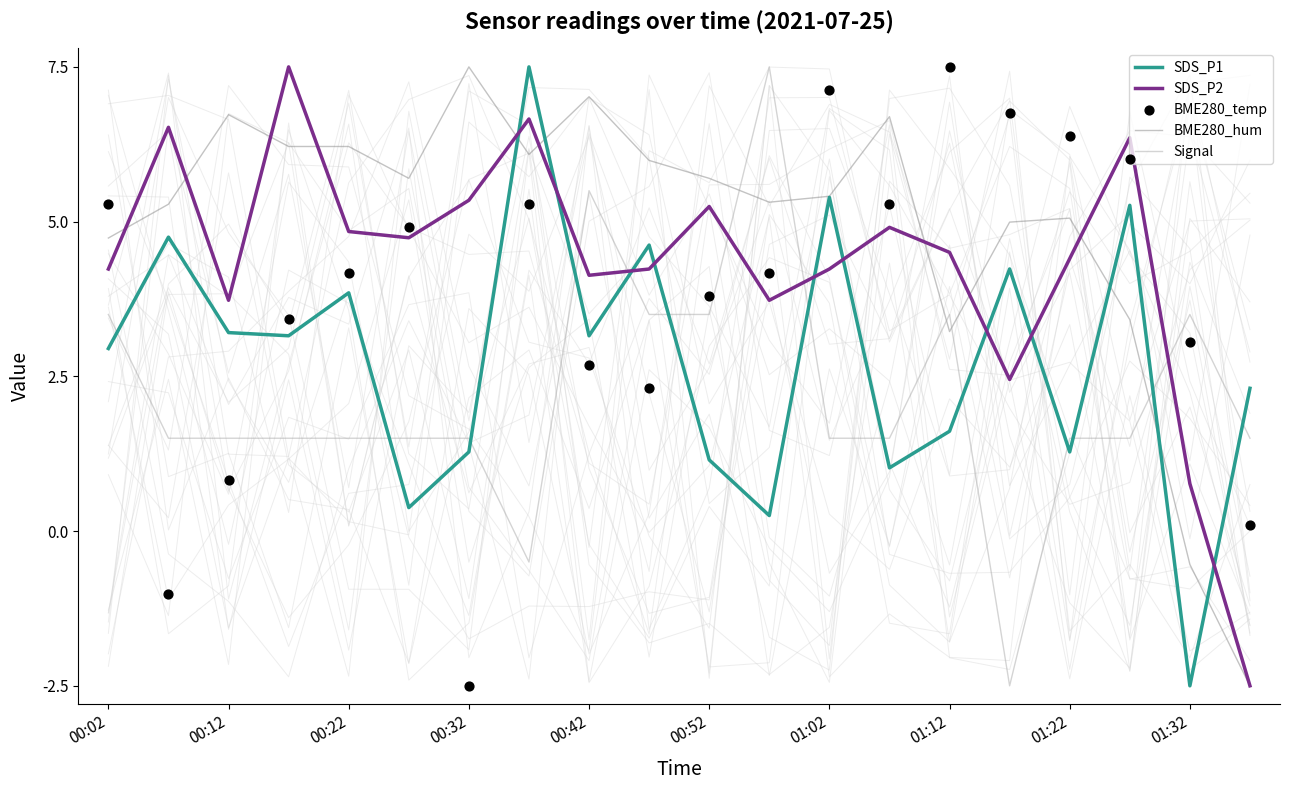

What are all the series names shown in the legend?

SDS_P1, SDS_P2, BME280_hum, Signal, BME280_temp